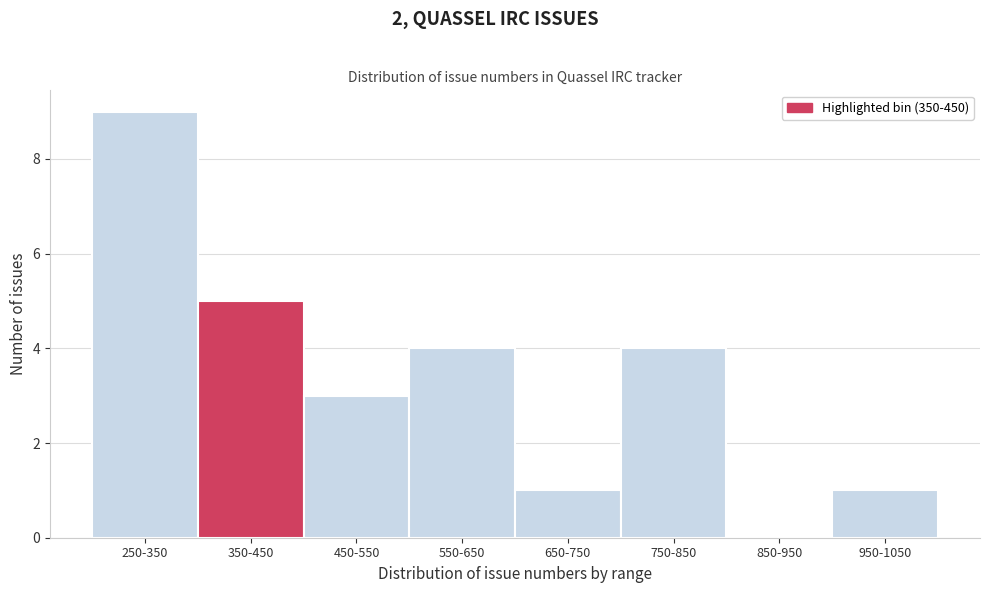

Reading left to right, extract all data points from this chart.

250-350=9	350-450=5	450-550=3	550-650=4	650-750=1	750-850=4	850-950=0	950-1050=1